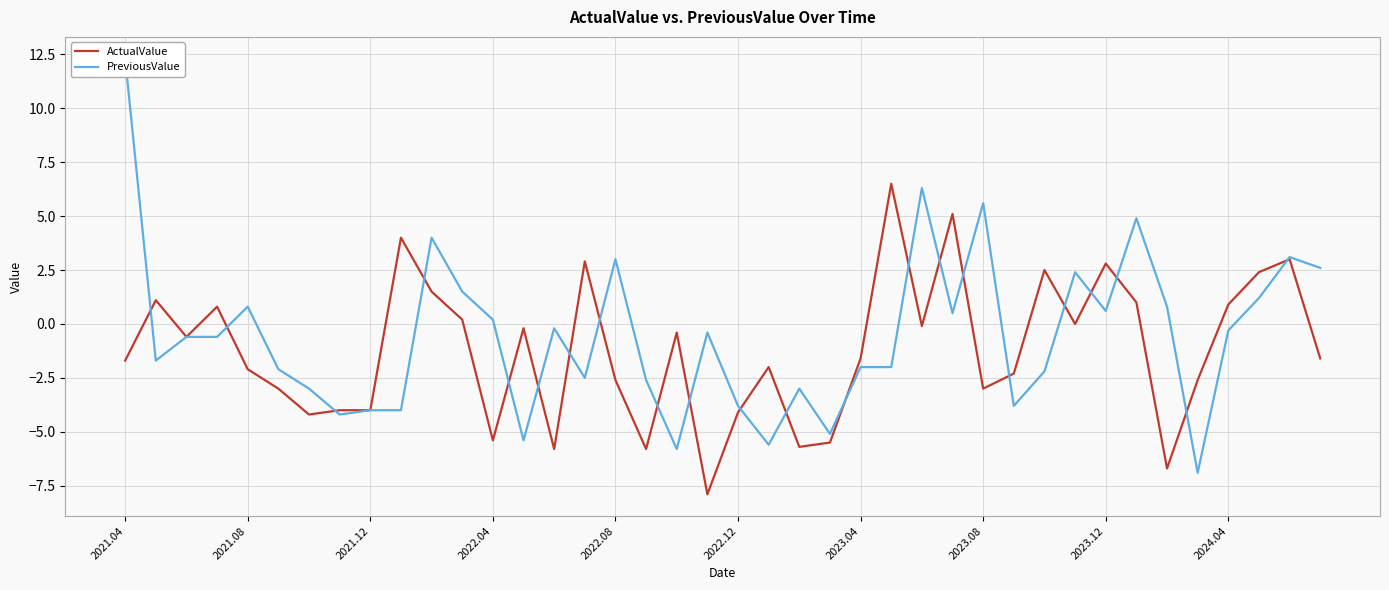

What is the difference between the maximum and minimum values in the PreviousValue series?

19.2